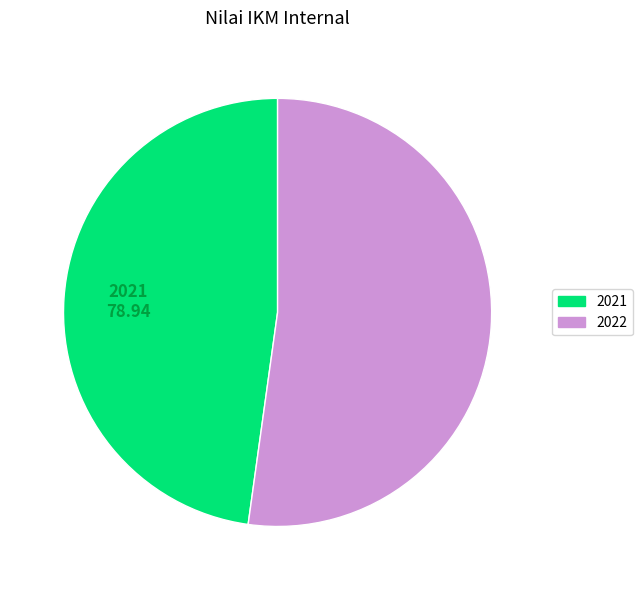

Between 2021 and 2022, which is larger?

2022